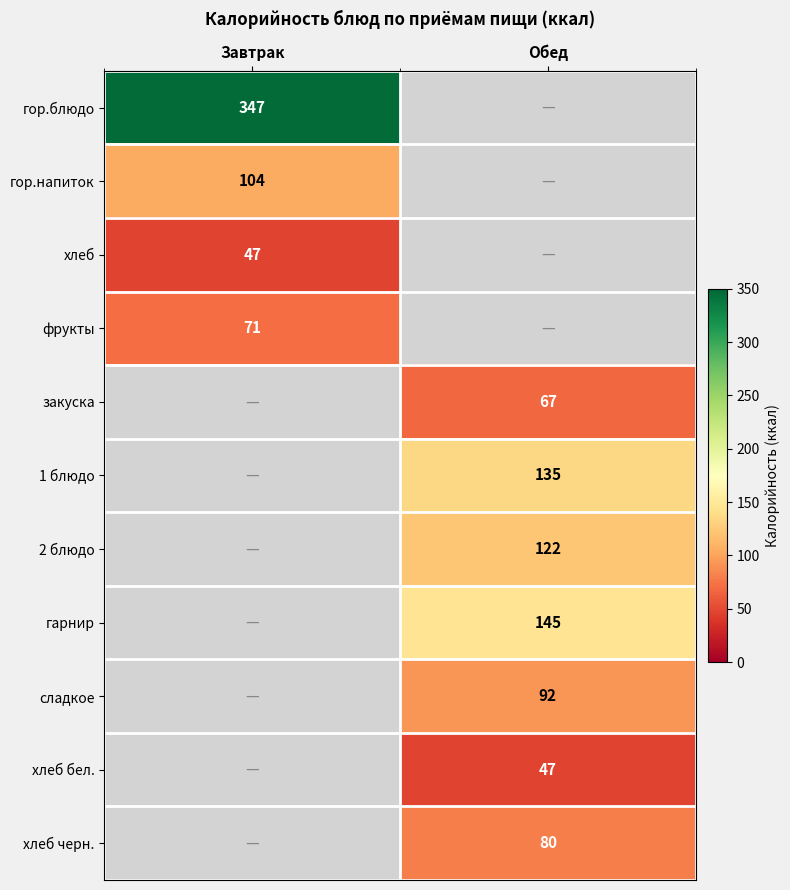

Is the value of хлеб бел. at Обед greater than the value of гор.блюдо at Завтрак?

No